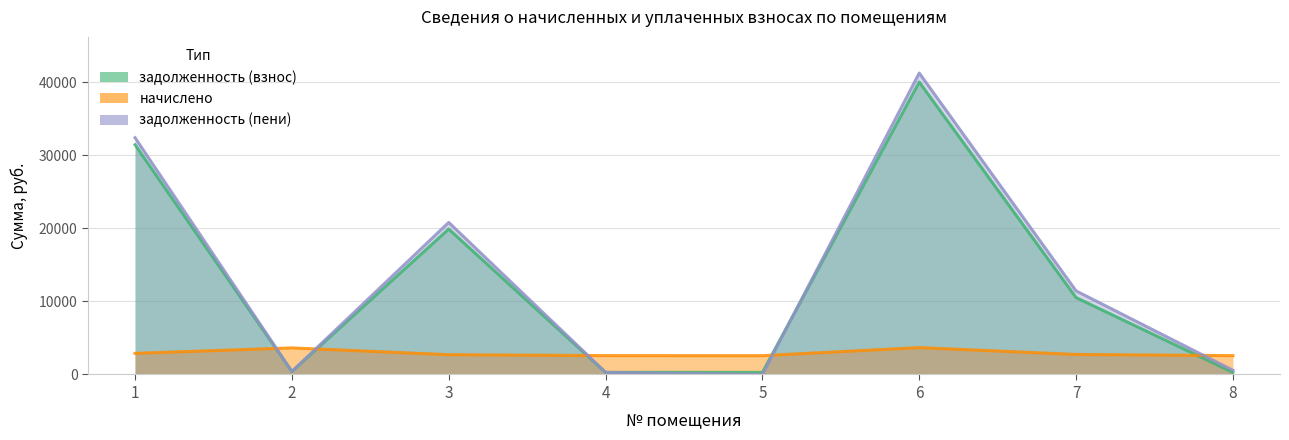

What is the difference between the maximum and minimum values in the задолженность (взнос) series?

39776.7